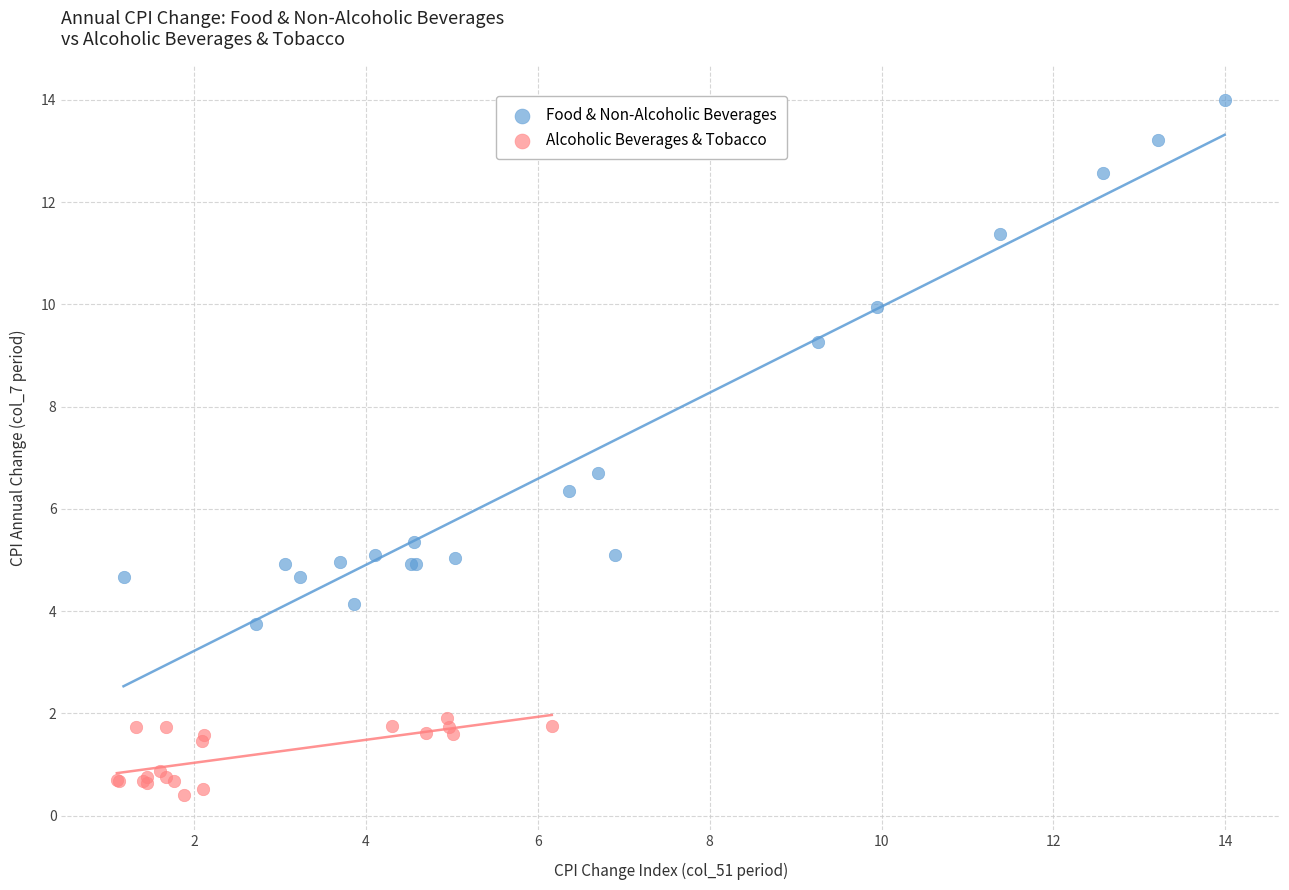

Which series has the widest spread of Y values?

Food & Non-Alcoholic Beverages